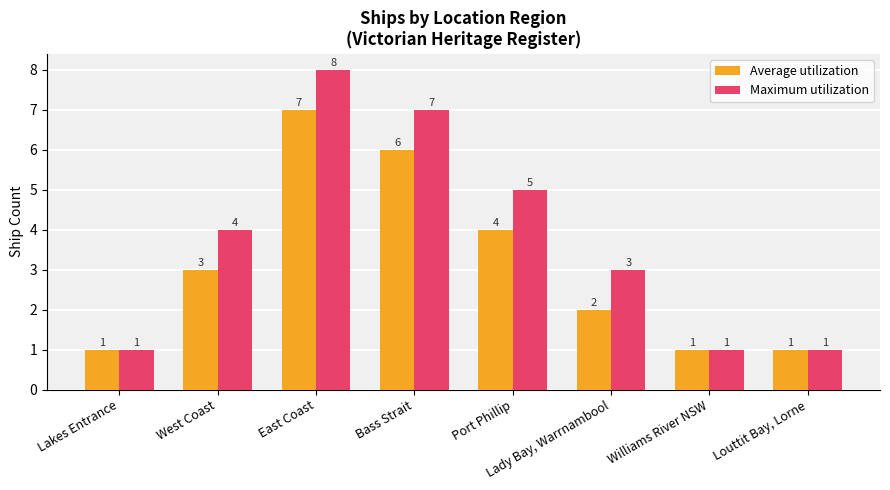

What is the lowest value of the Maximum utilization series?

1